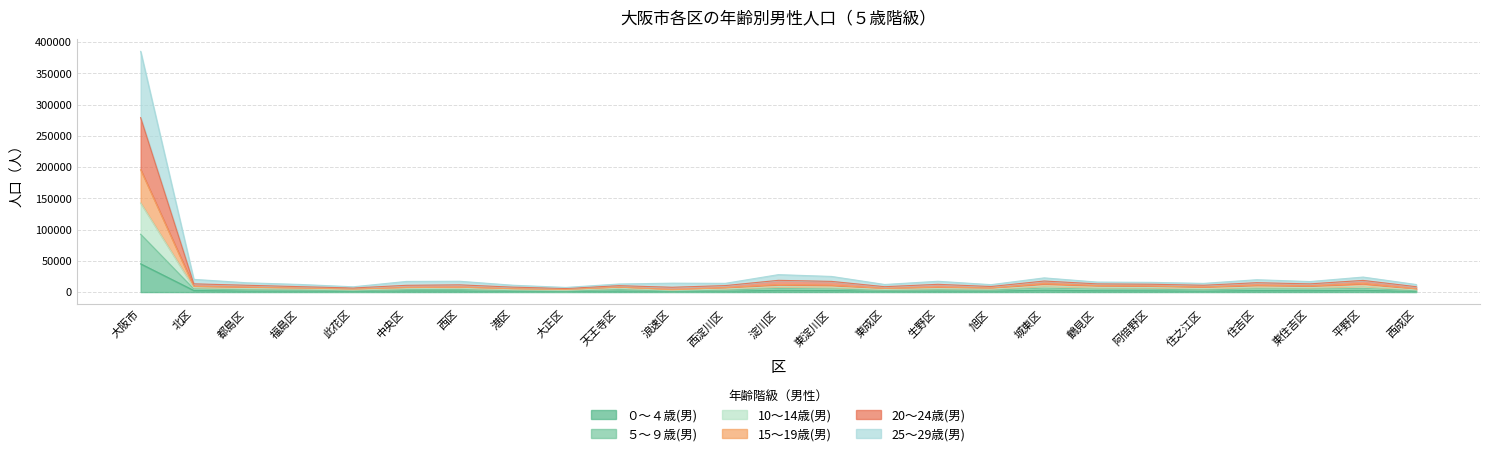

How many categories are shown in the chart?

25